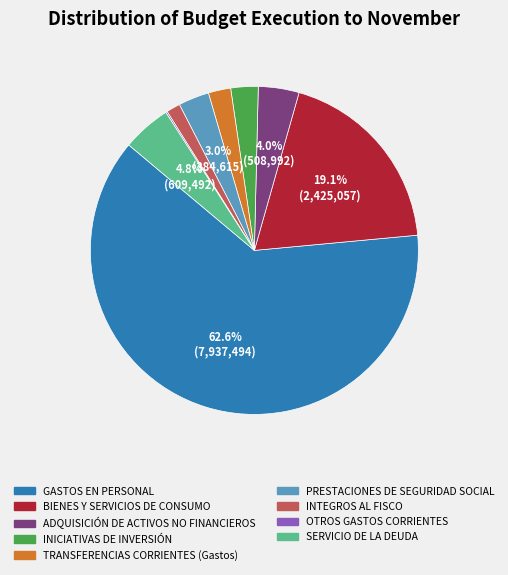

What is the largest slice in the pie chart?

GASTOS EN PERSONAL